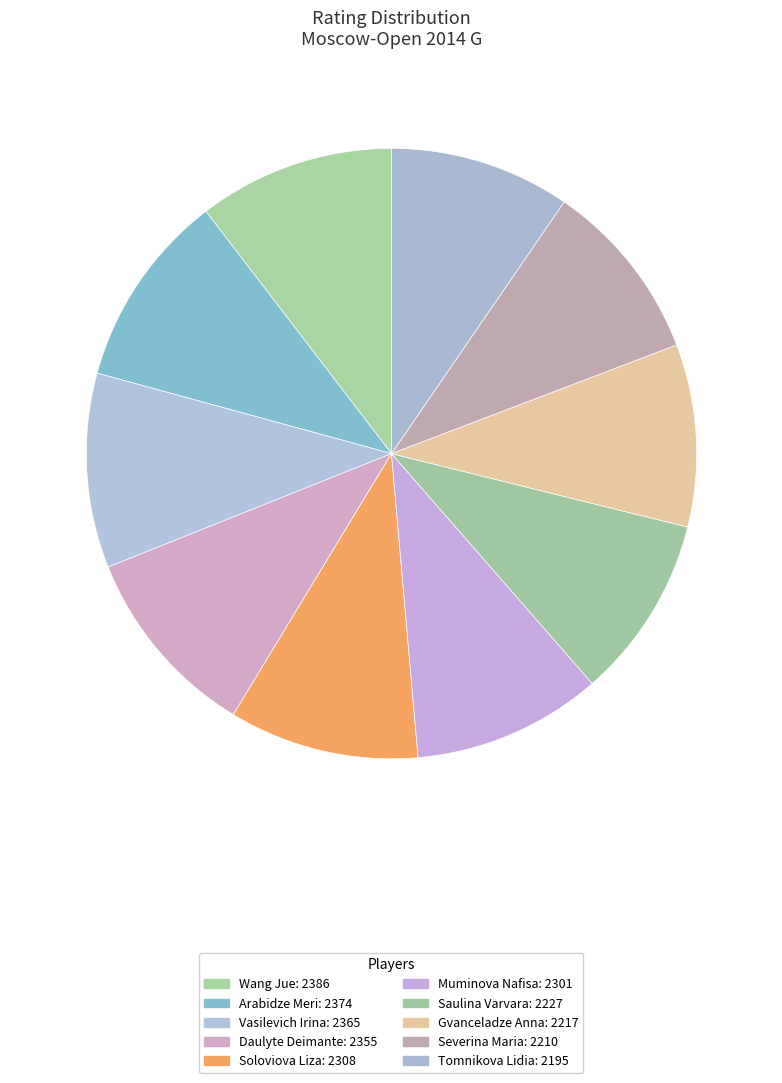

How many segments does this pie chart have?

10